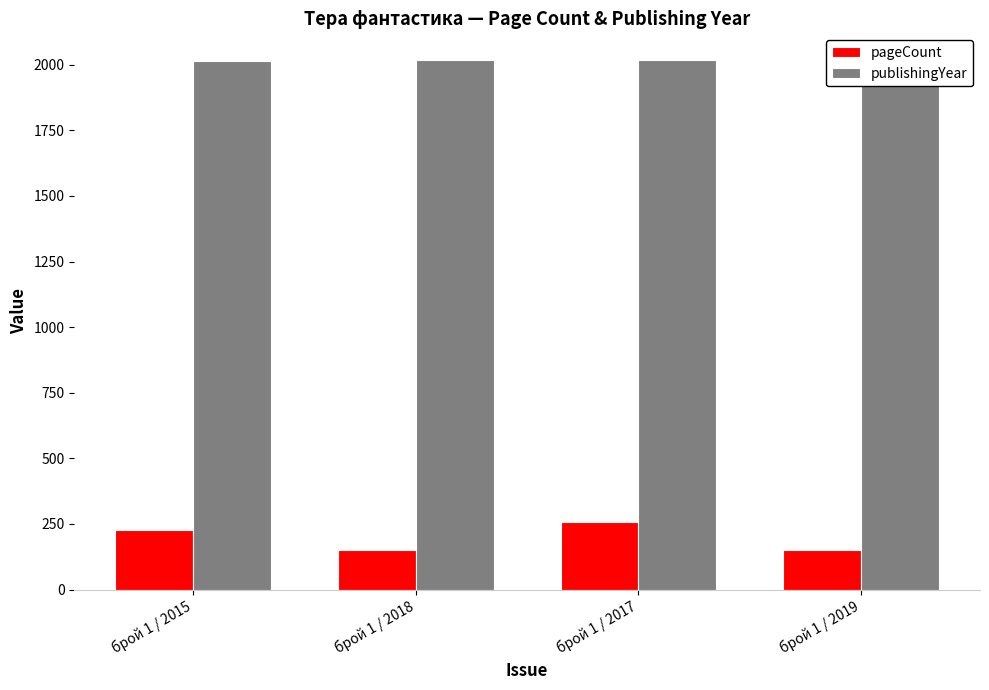

Between брой 1 / 2019 and брой 1 / 2017, which is larger?

брой 1 / 2017